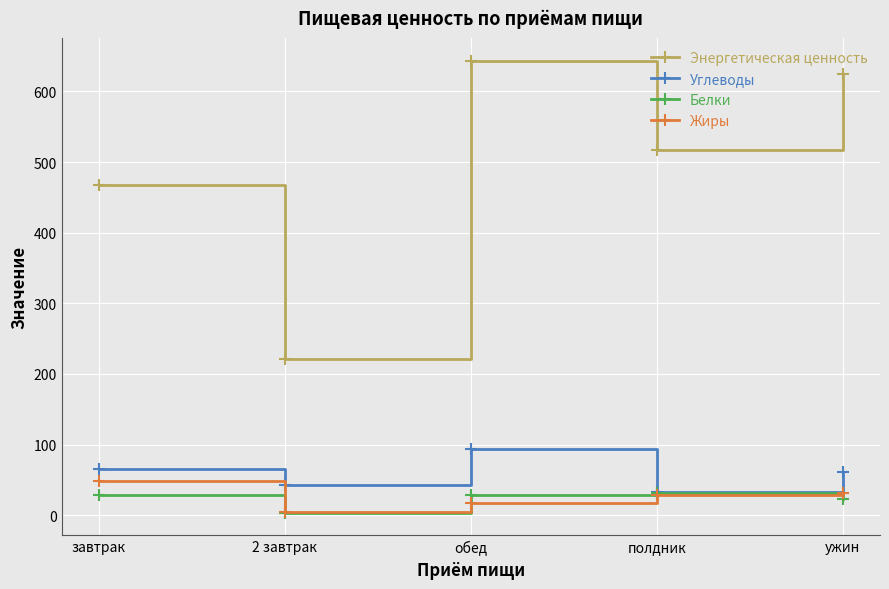

What is the approximate value of Белки at завтрак?

29.2